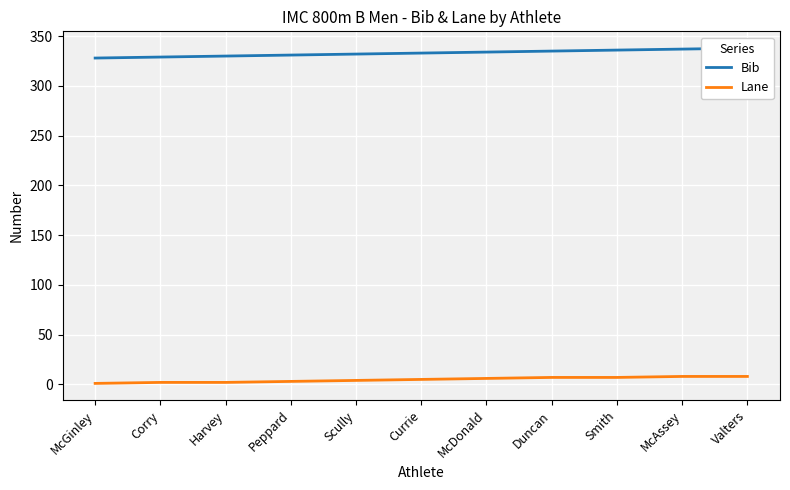

At which category is the sum across all series the highest?

Valters